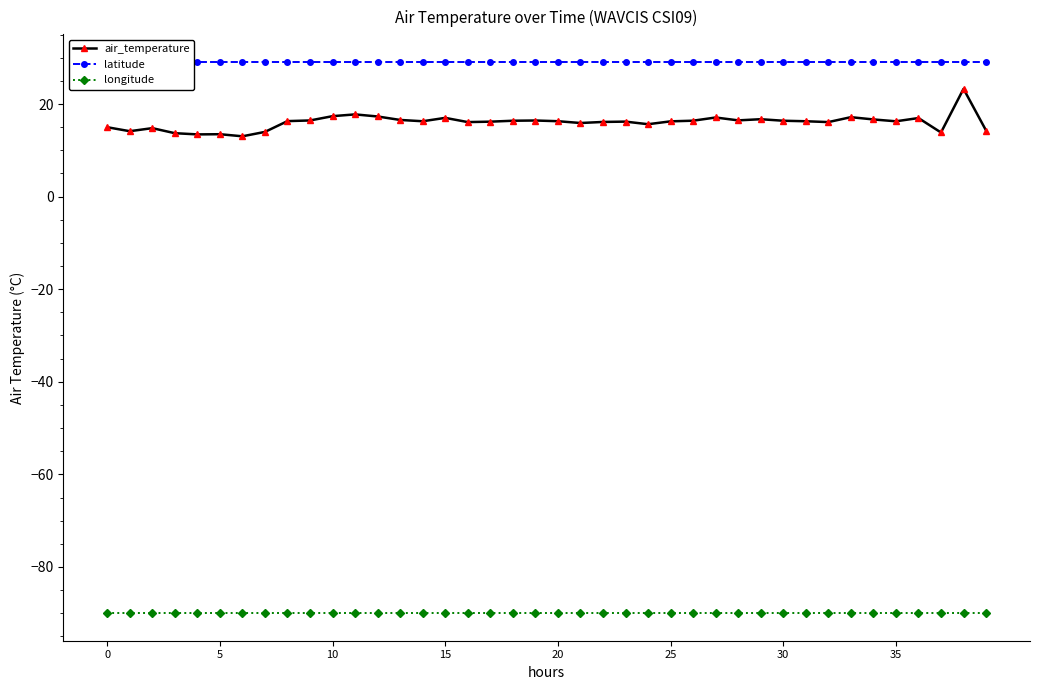

True or false: longitude and air_temperature cross at least once.

False